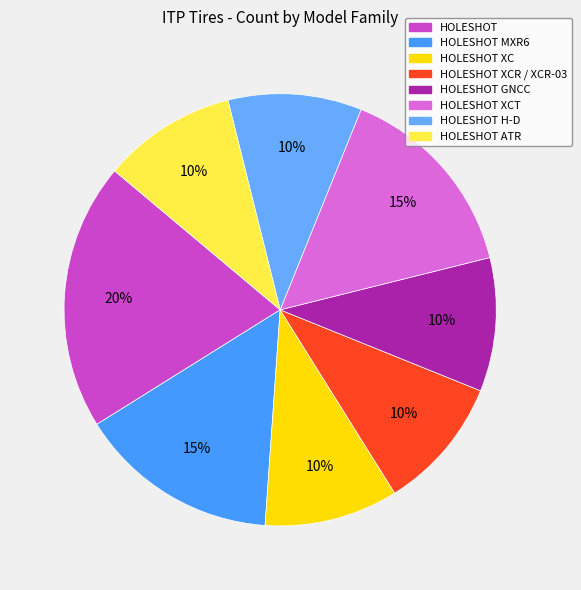

Is there a majority slice in this chart?

No